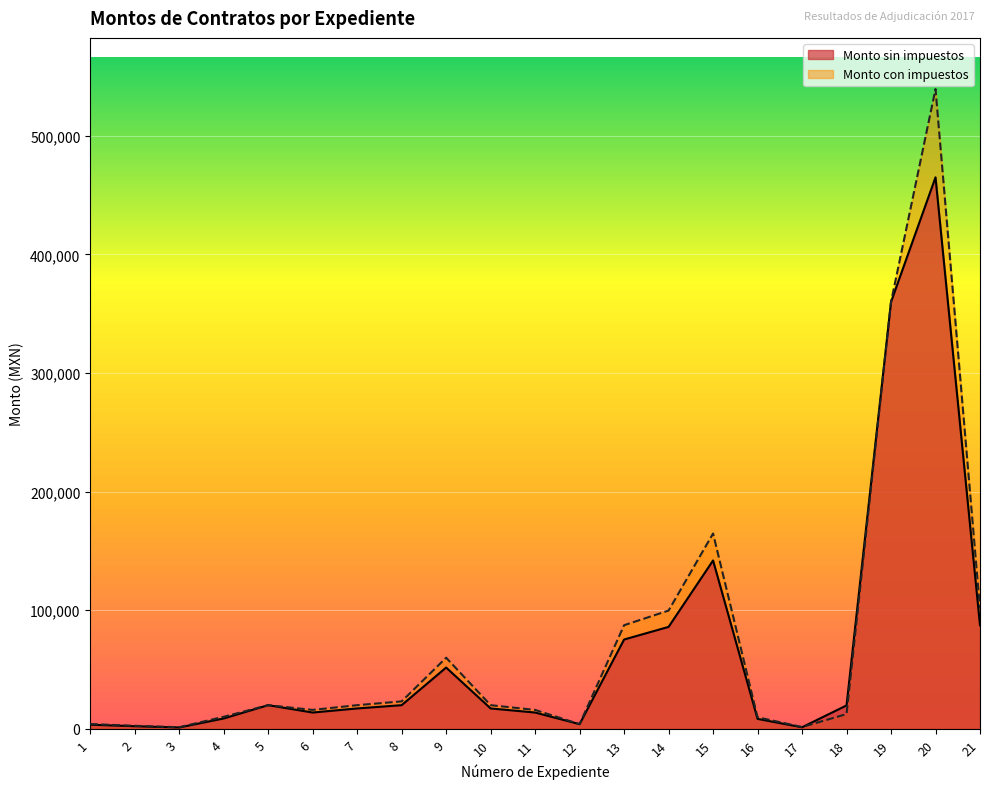

What is the greatest value displayed?

539400.0